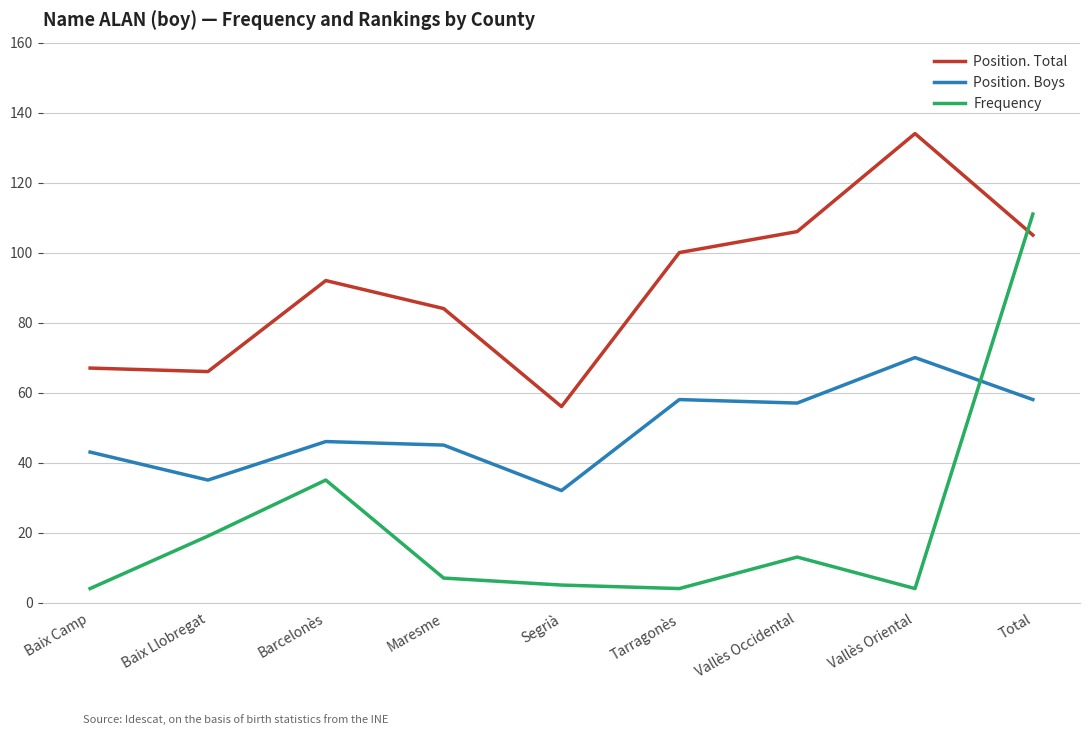

At which label is Frequency closest to 57?

Barcelonès